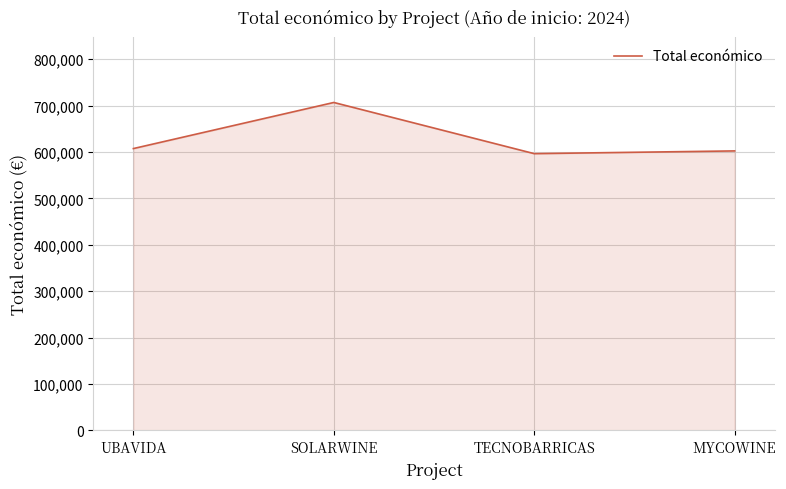

What is the ratio of the value at MYCOWINE to the value at UBAVIDA?

1.0